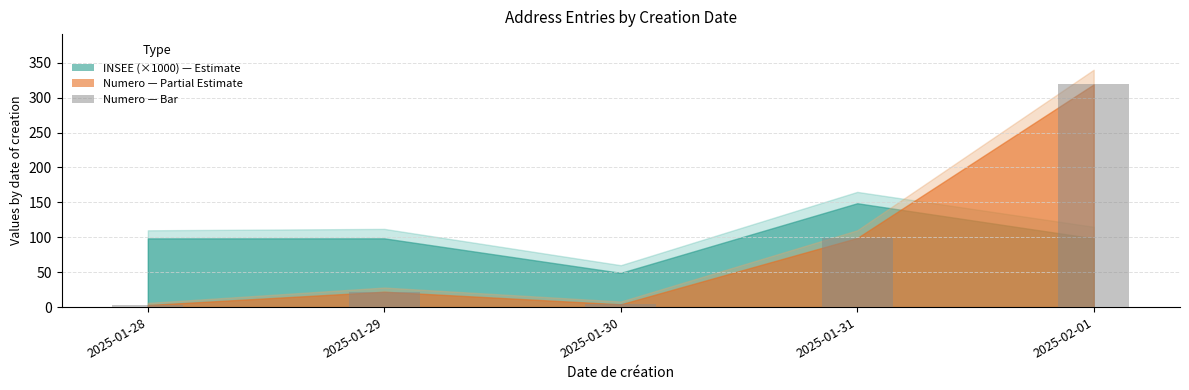

What is the sum of the values at 2025-01-31 and 2025-02-01?

418